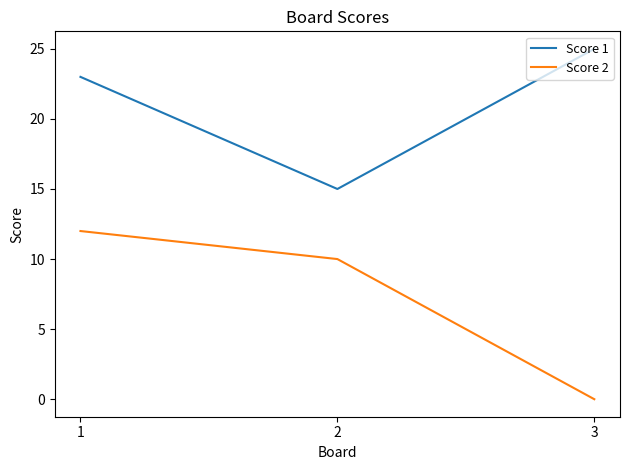

How many values in Score 2 are above zero?

2